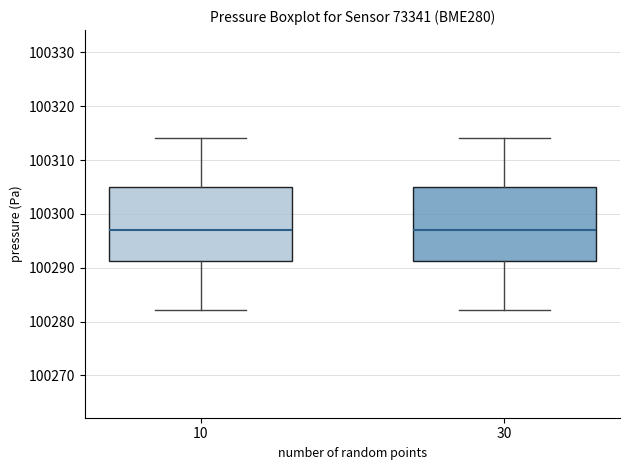

Reading left to right, read every box against the y-axis: the position of its median line, the range the box covers, and the ends of its whiskers. The values are not printed on the chart, so give them approximately, as read against the axis.

10: median 100297, box 100291 to 100305, whiskers 100282 to 100314
30: median 100297, box 100291 to 100305, whiskers 100282 to 100314